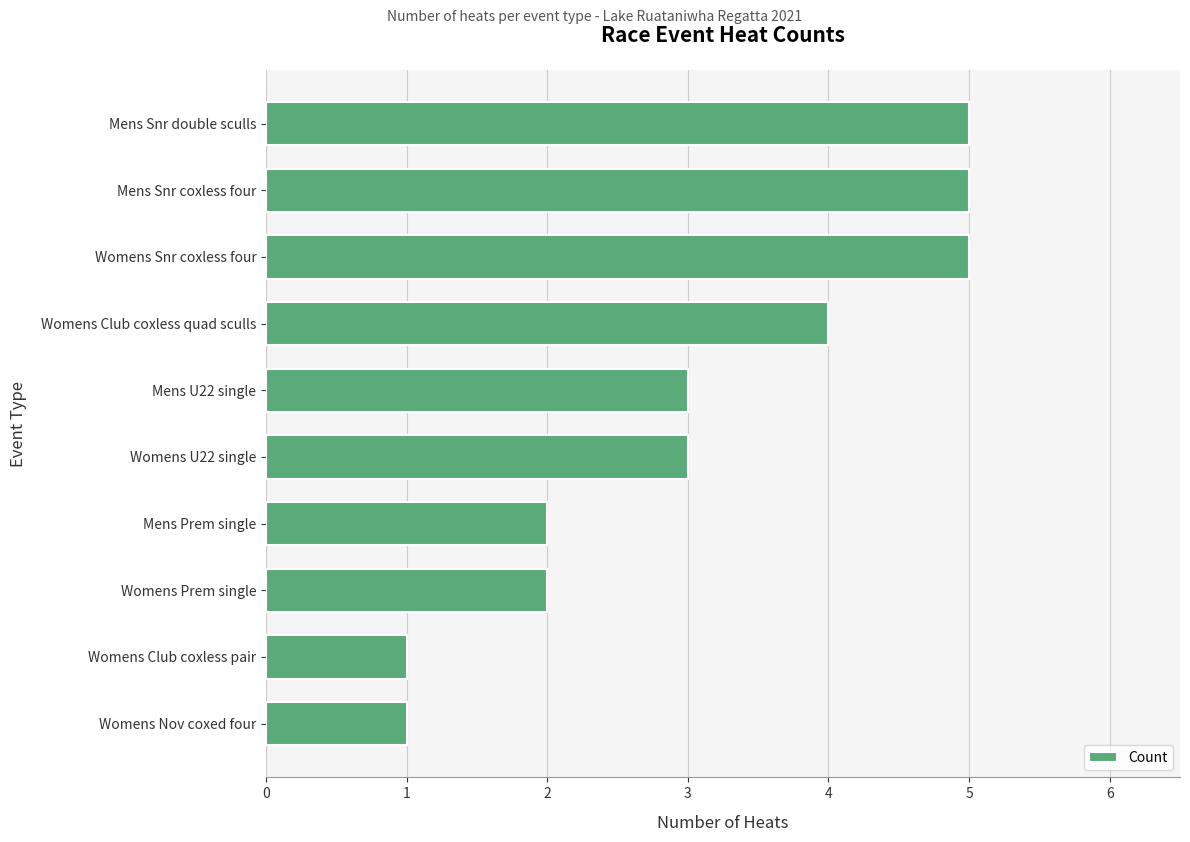

What is the sum of the values at Womens Prem single and Mens U22 single?

5